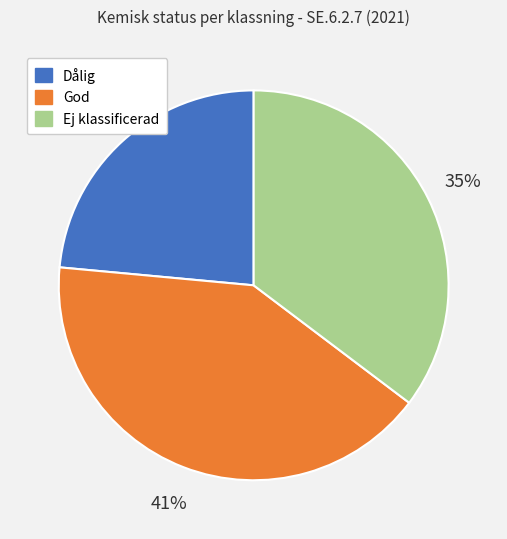

What is the smallest slice in the pie chart?

Dålig